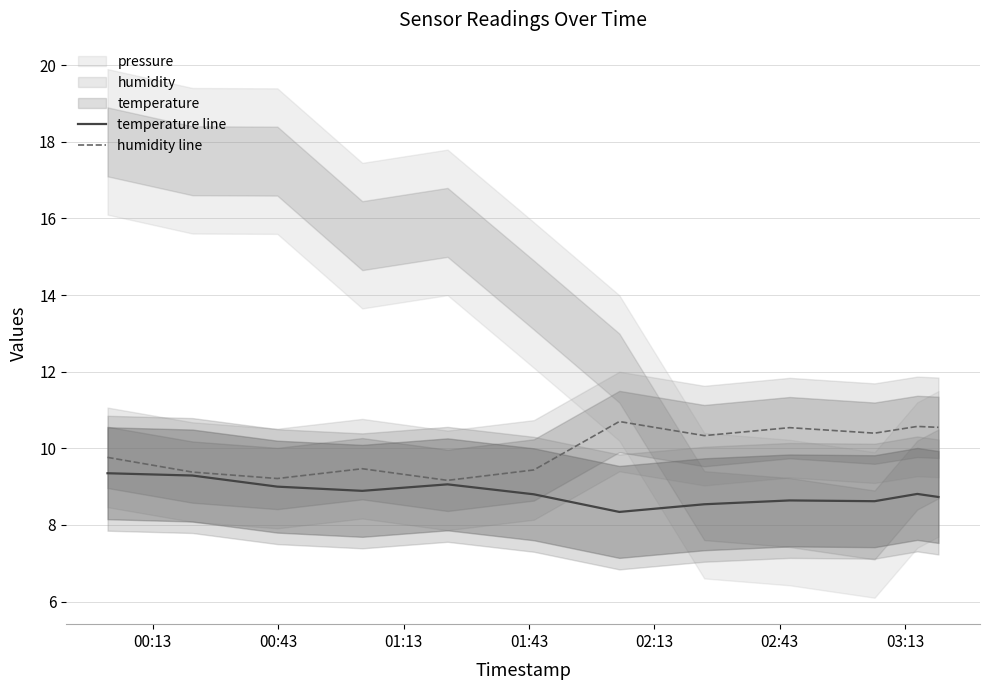

What is the minimum value shown in the chart?

8.3